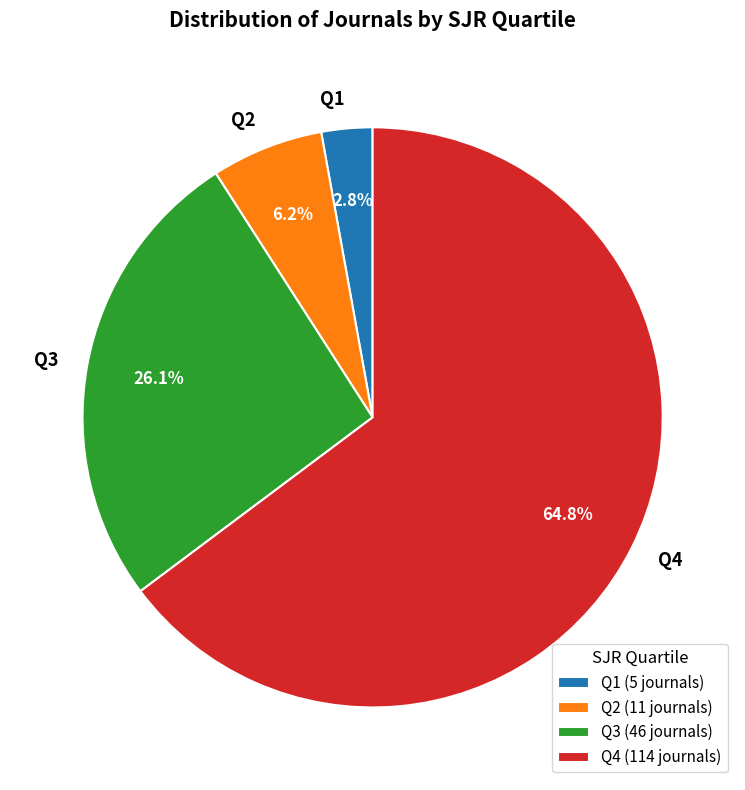

Which has a higher value, Q3 or Q2?

Q3